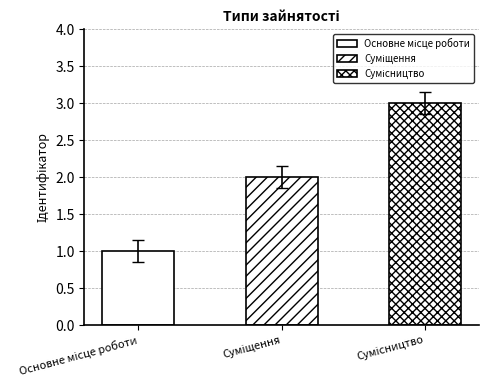

What is the maximum value shown in the chart?

3